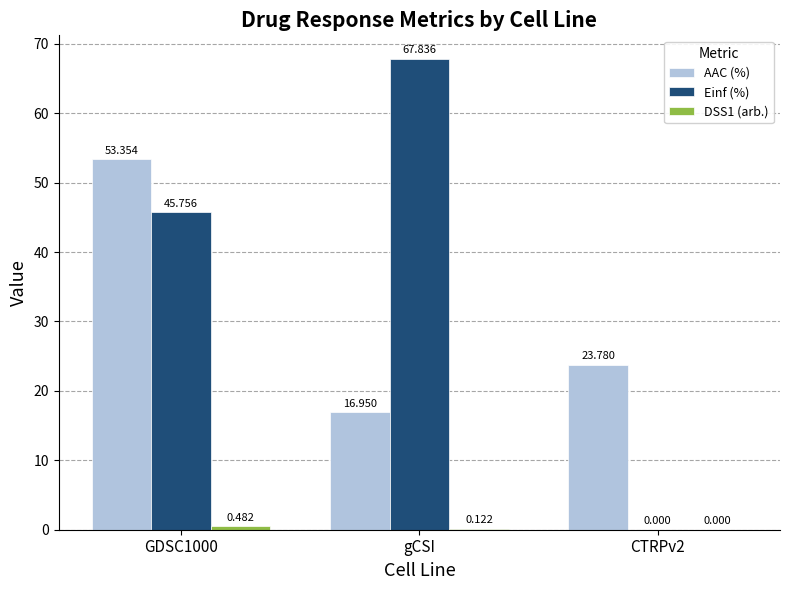

Which series has the largest total across all categories?

Einf (%)